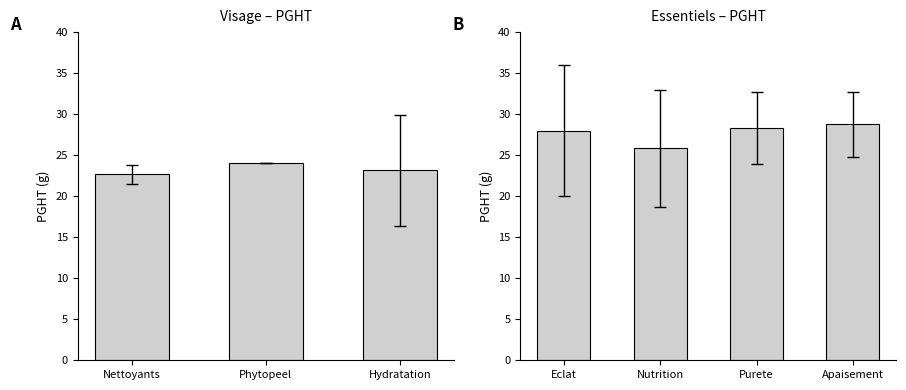

What is the difference between the second highest and second lowest values?

0.3